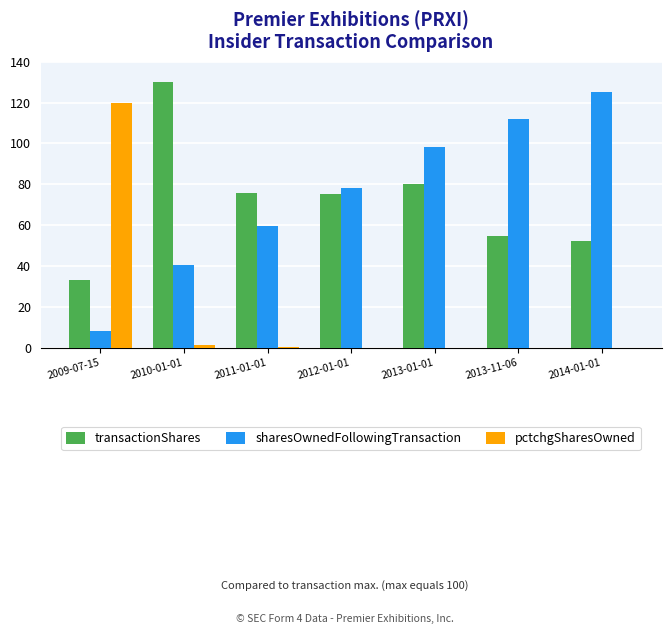

Which series changed the most between 2010-01-01 and 2012-01-01?

transactionShares